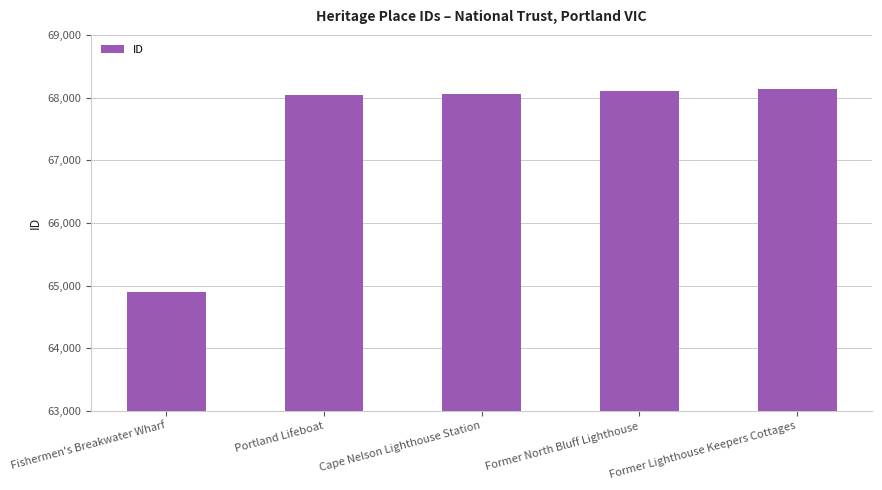

Reading left to right, list all the values displayed in this chart.

64904	68039	68063	68097	68135